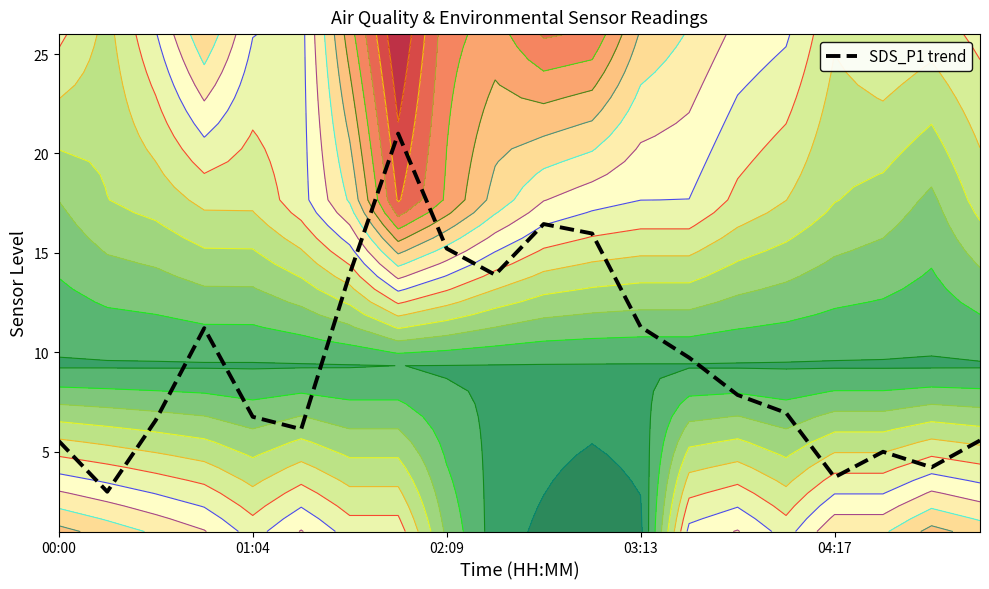

What is the lowest value of the SDS_P1 trend series?

3.0